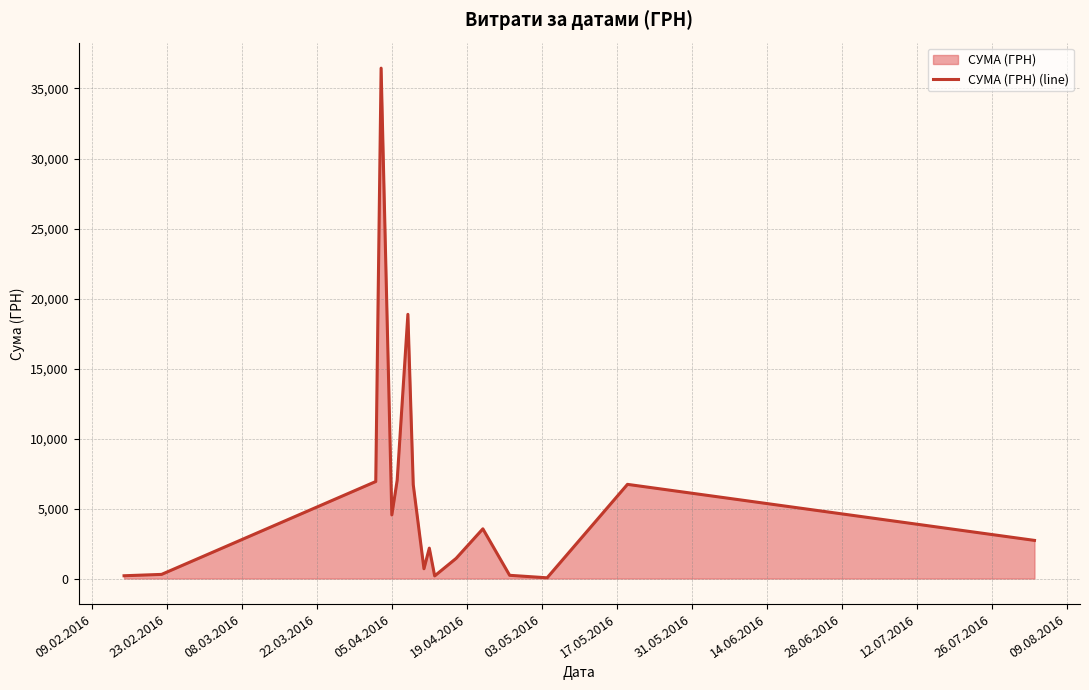

What is the difference between the maximum and minimum values?

36399.8